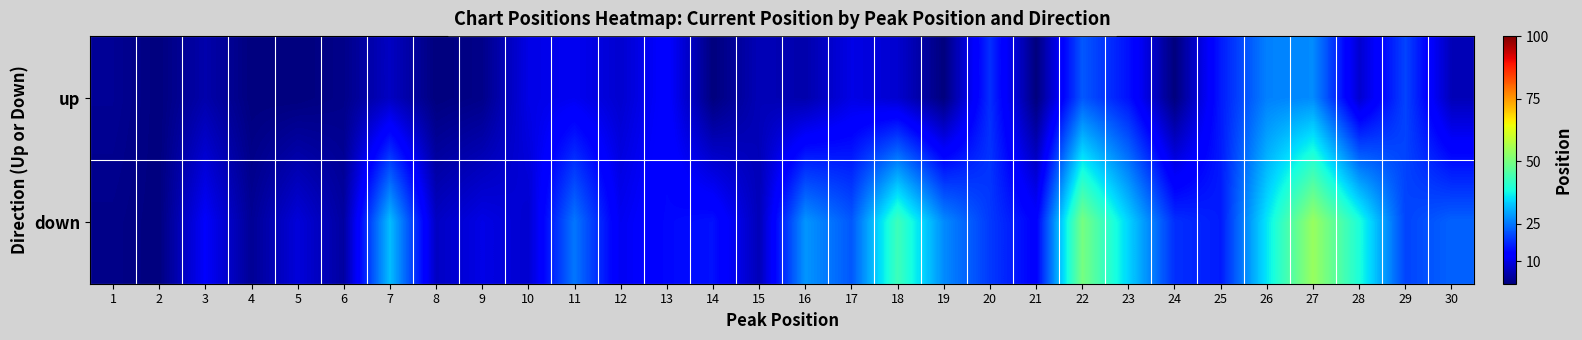

Reading right to left, list all the values displayed in this chart.

up: 30=6	29=20	28=8	27=27	26=26	25=16	24=1	23=15	22=22	21=1	20=18	19=1	18=8	17=10	16=5	15=6	14=1	13=13	12=8	11=11	10=10	9=2	8=1	7=7	6=2	5=1	4=1	3=5	2=1	1=3
down: 30=23	29=20	28=39	27=54	26=36	25=16	24=18	23=34	22=50	21=13	20=19	19=27	18=43	17=22	16=28	15=6	14=15	13=14	12=11	11=25	10=8	9=10	8=7	7=32	6=4	5=9	4=3	3=12	2=1	1=2